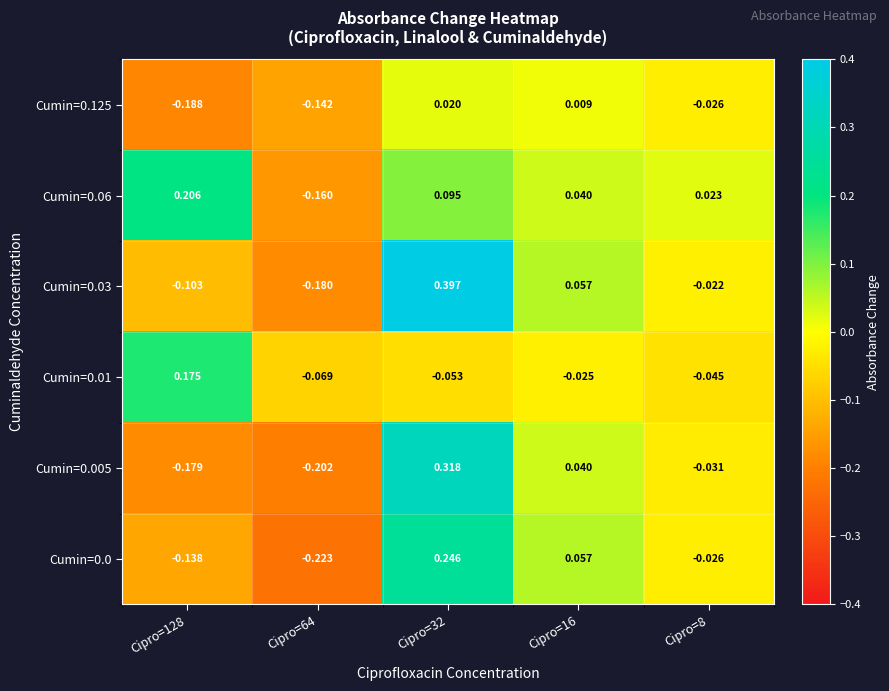

Is the value of Cumin=0.03 at Cipro=8 greater than the value of Cumin=0.06 at Cipro=16?

No